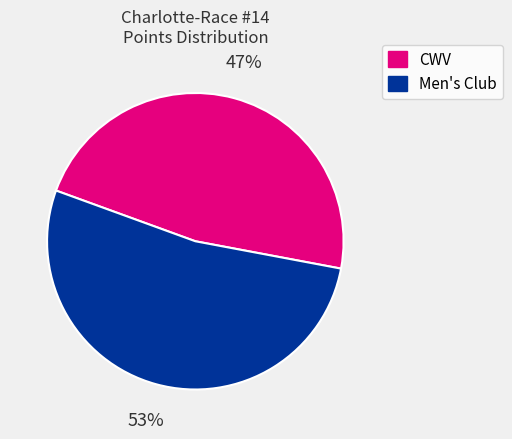

Is the sum of Men's Club and CWV greater than half?

Yes